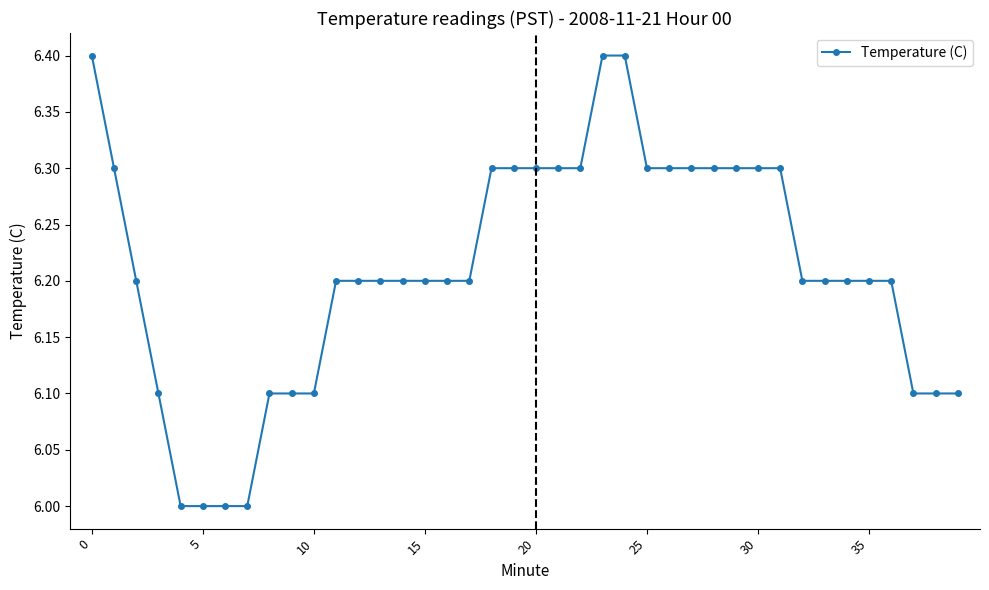

Is this an area chart (filled region under the line)?

No